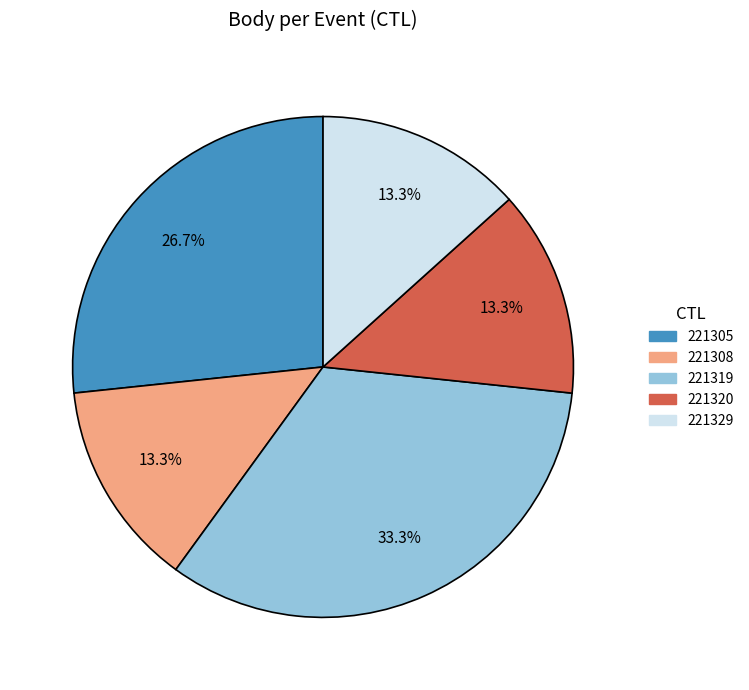

Which has a higher value, 221320 or 221305?

221305